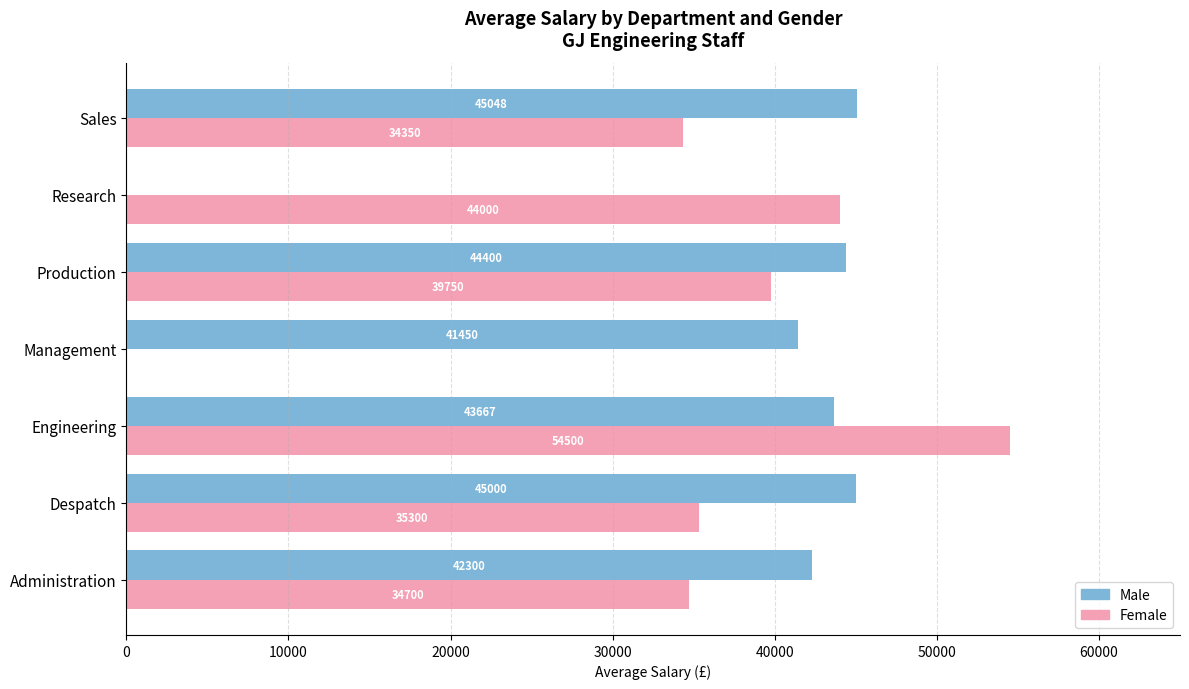

At which category is the sum across all series the highest?

Engineering